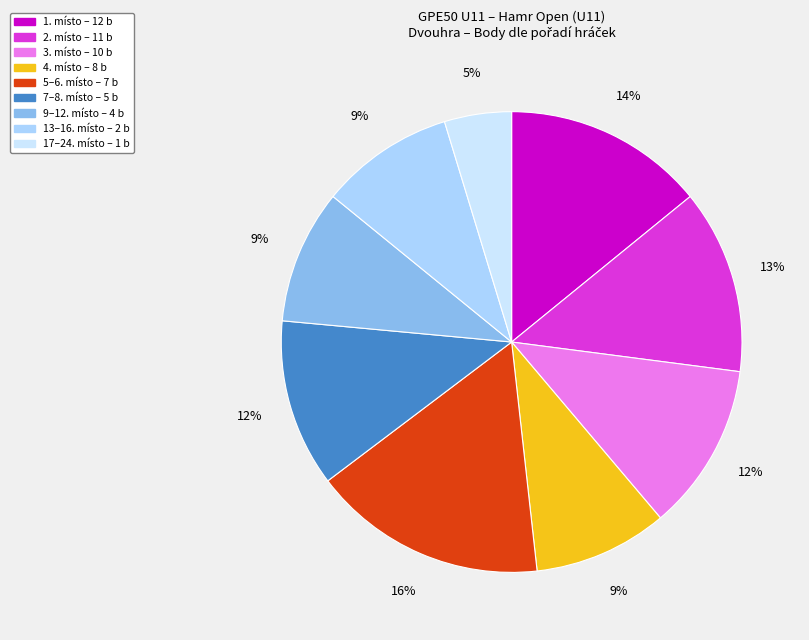

How many slices are in this pie chart?

9